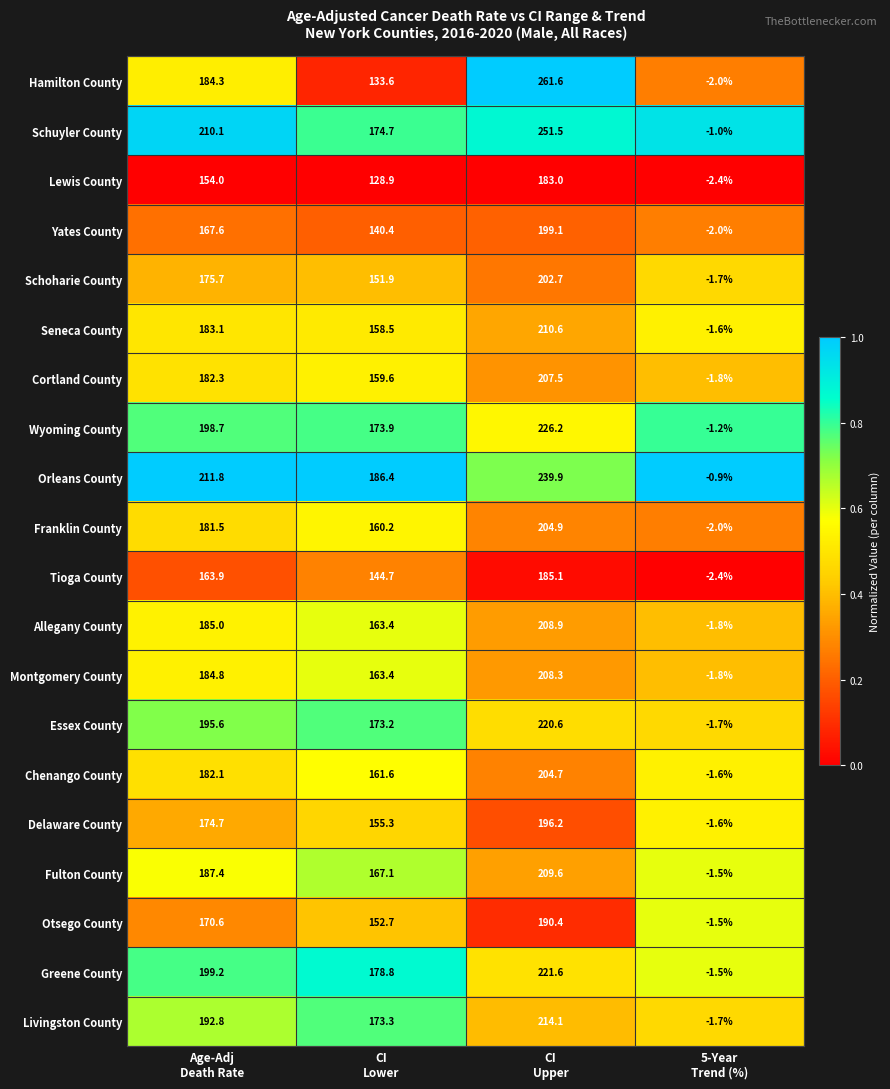

What is the greatest value displayed?

261.6